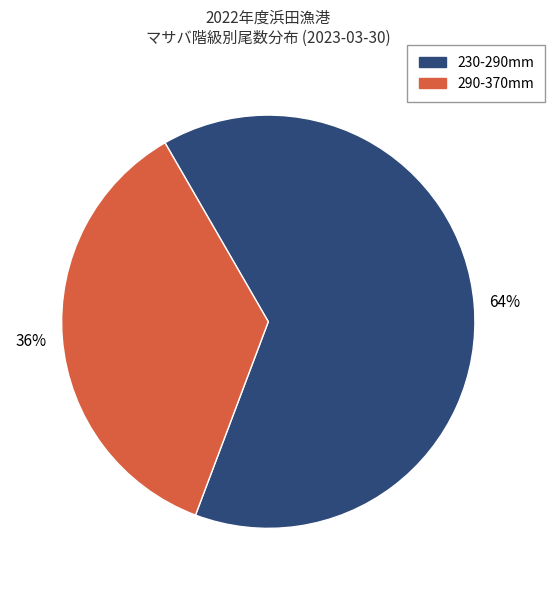

Is there a majority slice in this chart?

Yes